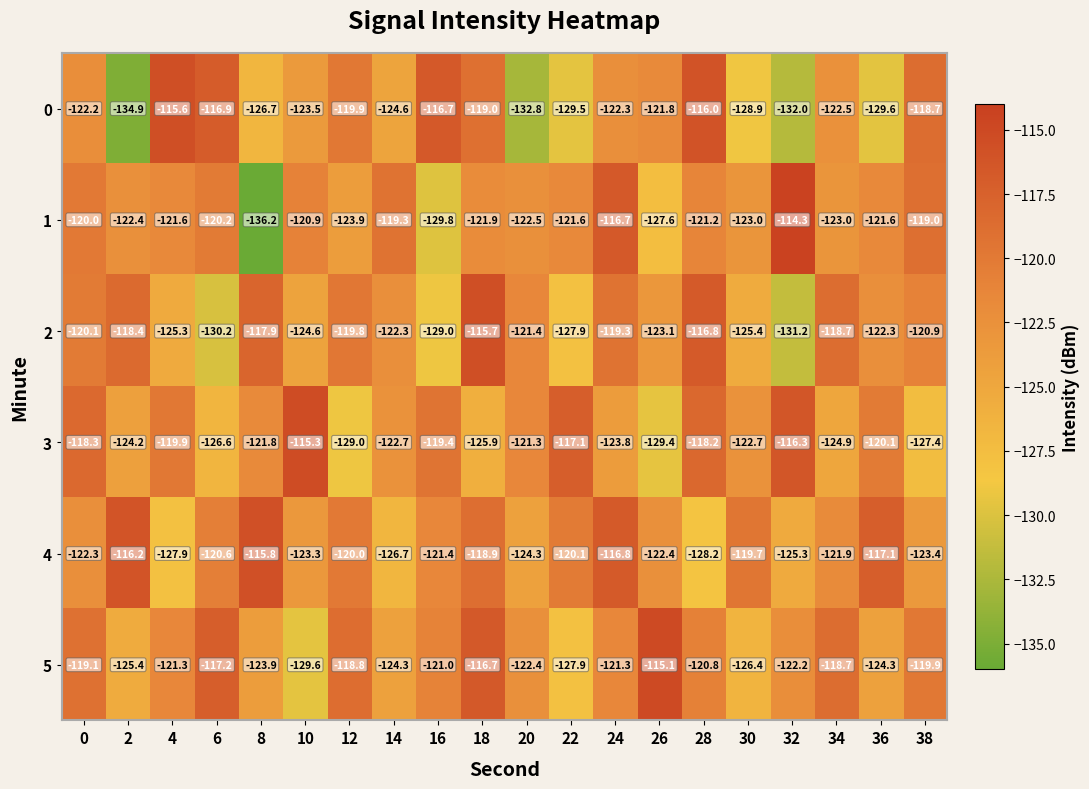

What is the difference between the highest and lowest values at 0?

4.0